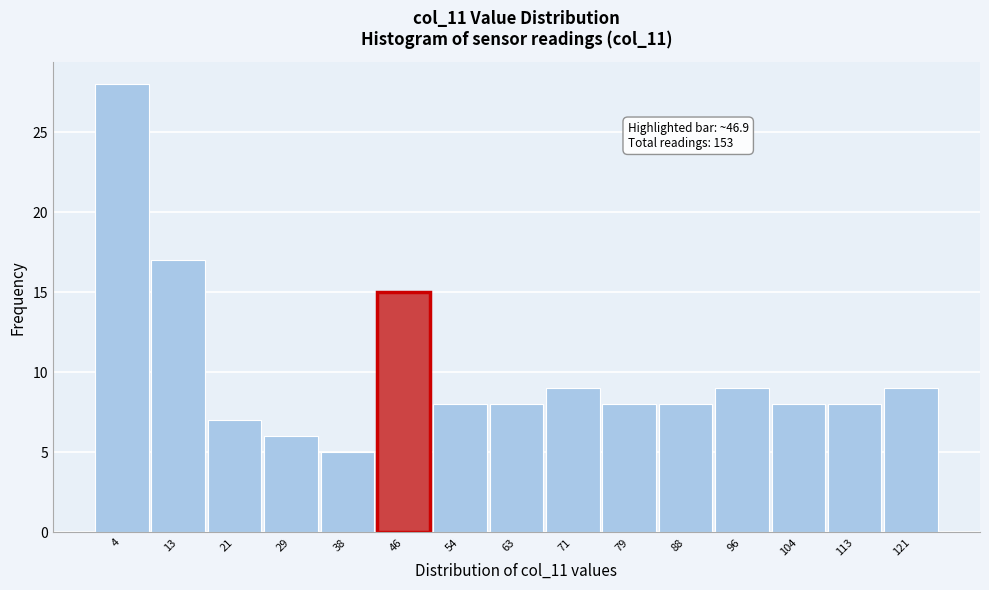

Which range on the x-axis has the tallest bar?

0 to 9